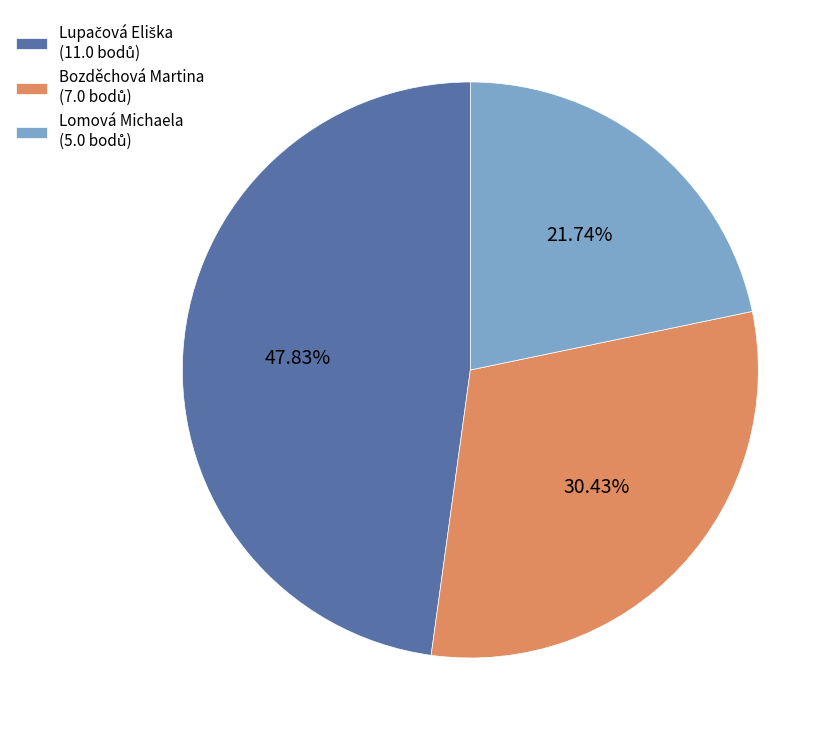

Is there any slice that represents more than half of the pie?

No